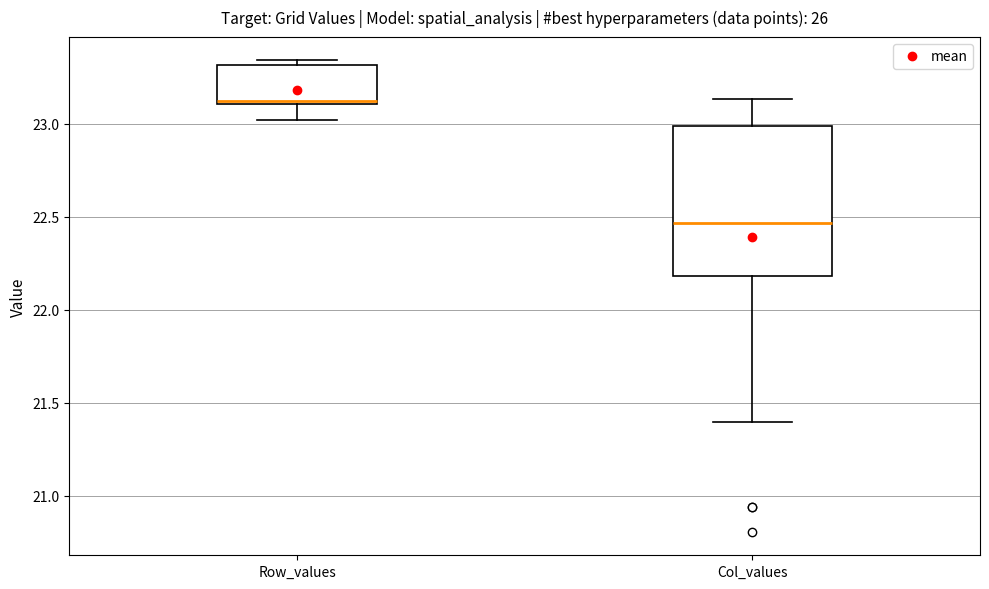

Reading left to right, transcribe this box plot: for each box, give where its median line is, the range the box spans, and where its two whiskers end, as read against the y-axis. The values are not printed on the chart, so give them approximately, as read against the axis.

Row_values: median 23.10 (just above the box's lower edge), box 23.10 to 23.30, whiskers 23.00 to 23.35
Col_values: median 22.45, box 22.20 to 23.00, whiskers 21.40 to 23.15